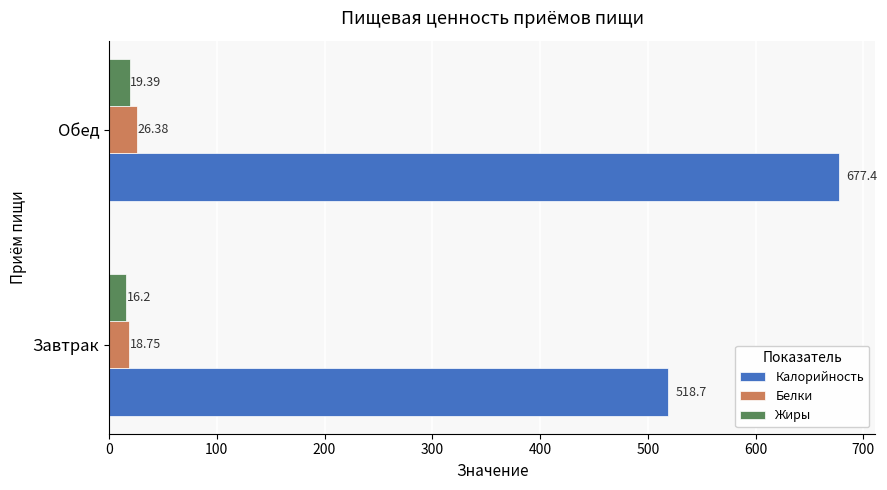

What is the difference between the maximum and minimum values in the Калорийность series?

158.7